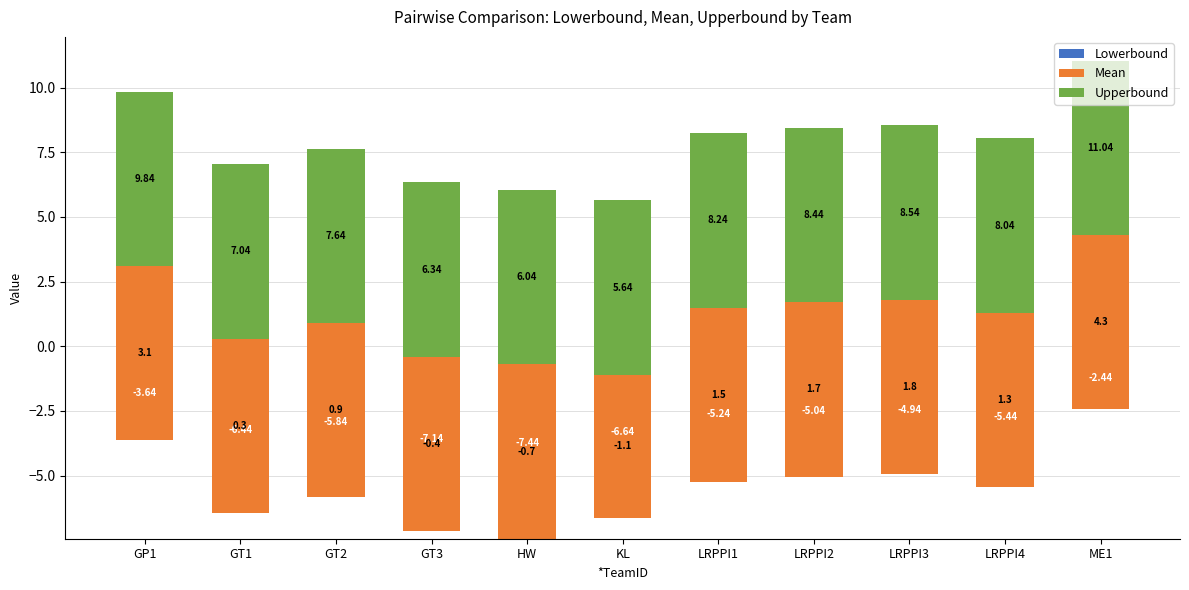

How many groups of bars are there?

11